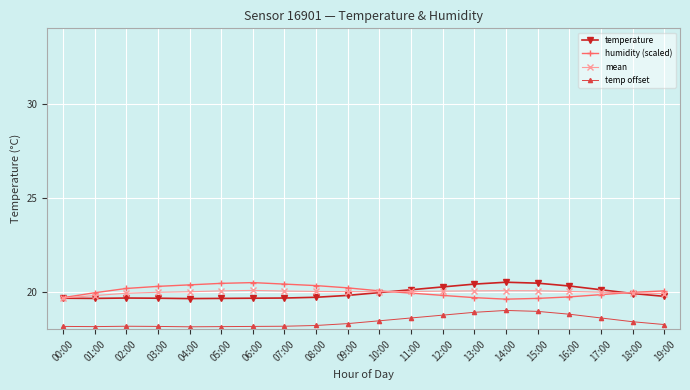

What is the lowest value of the humidity (scaled) series?

19.6